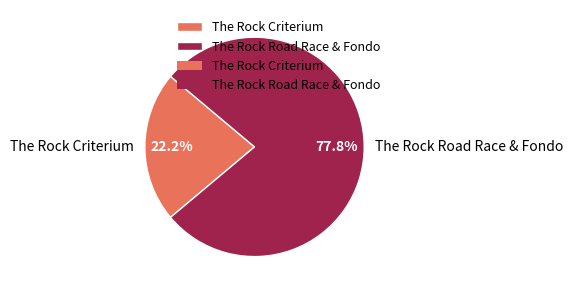

What is the ratio of the value at The Rock Road Race & Fondo to the value at The Rock Criterium?

3.5